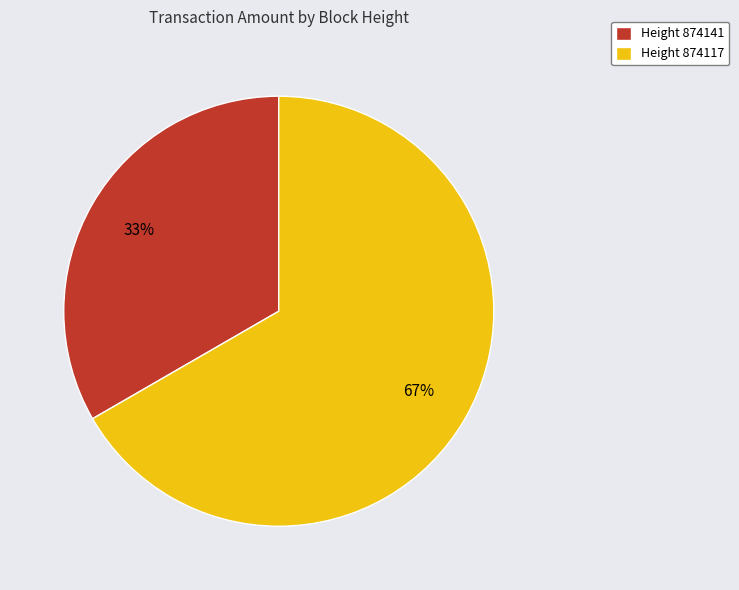

The Height 874117 slice represents 74% of the pie. True or false?

False